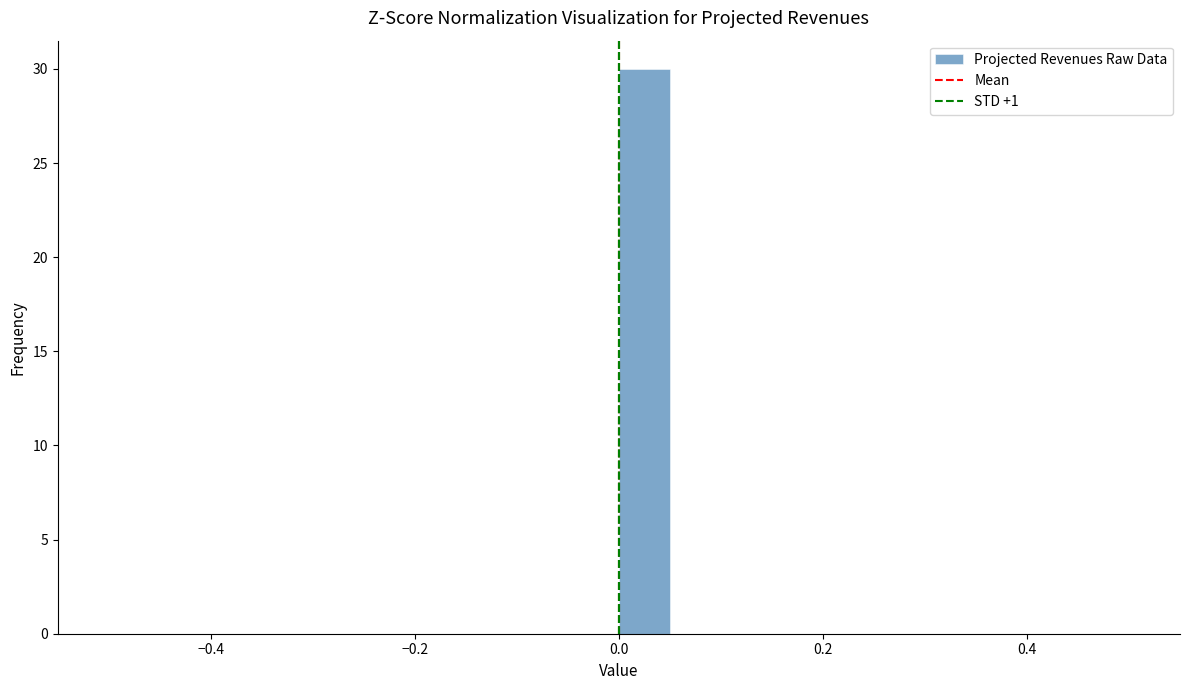

Read against the x-axis, roughly where is the centre of the tallest bar?

0.02